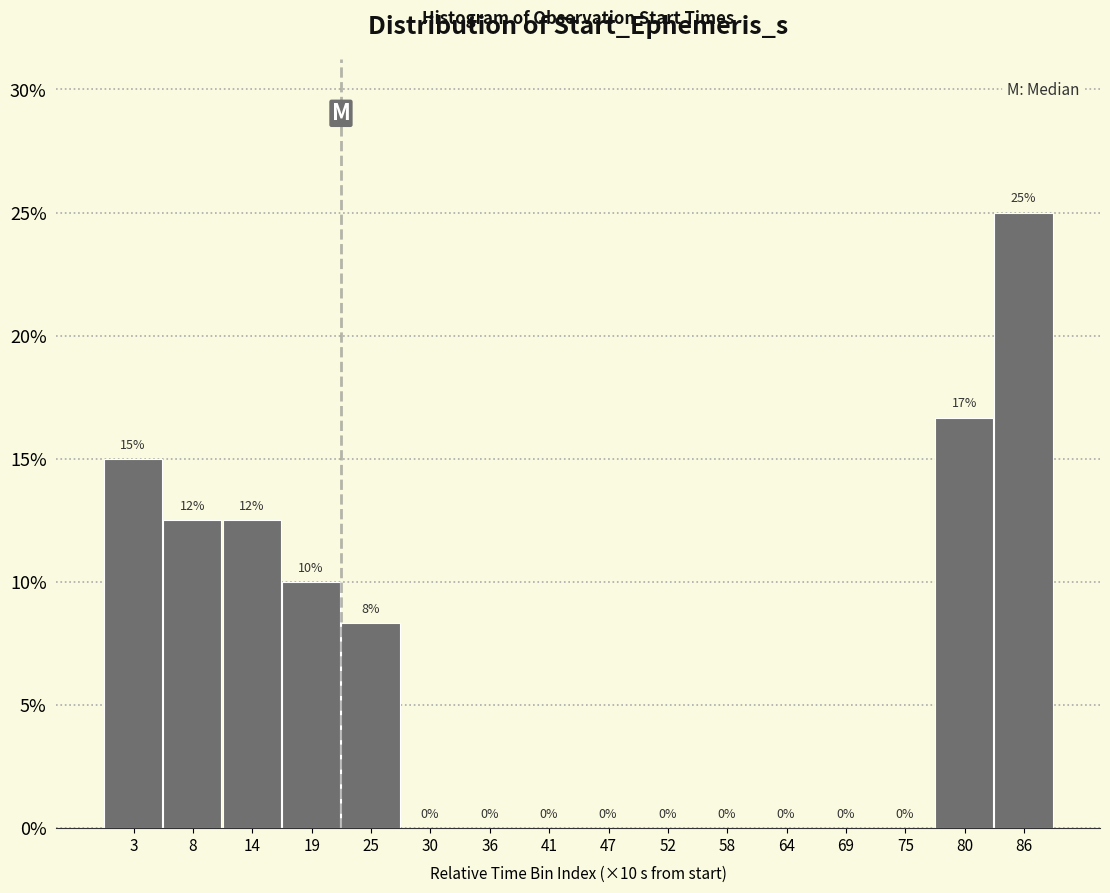

Are the bars horizontal?

No